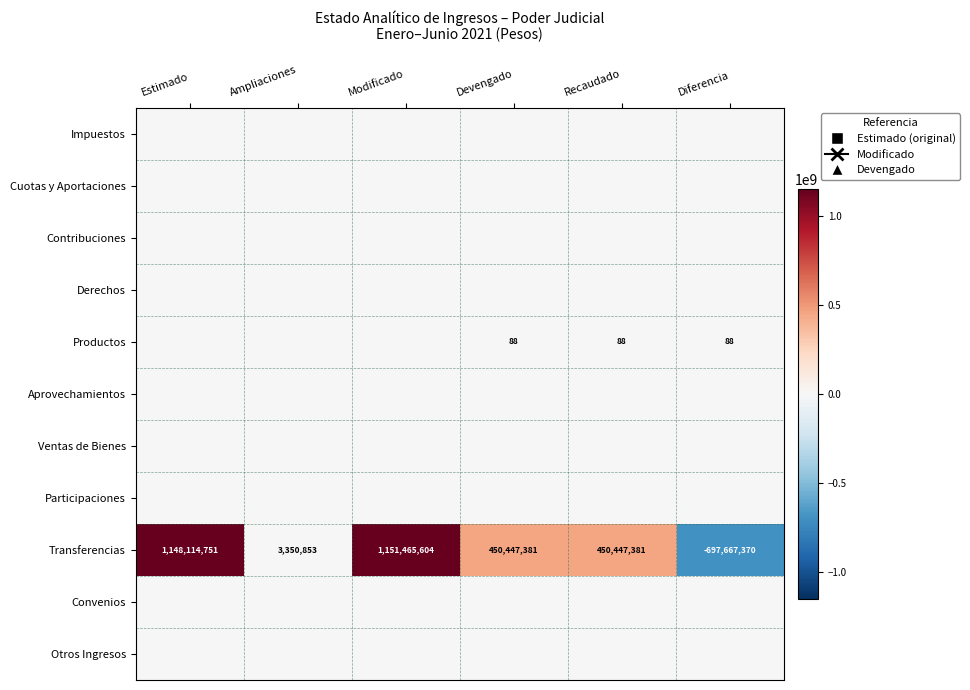

True or false: Productos has a value of 116 at Devengado.

False